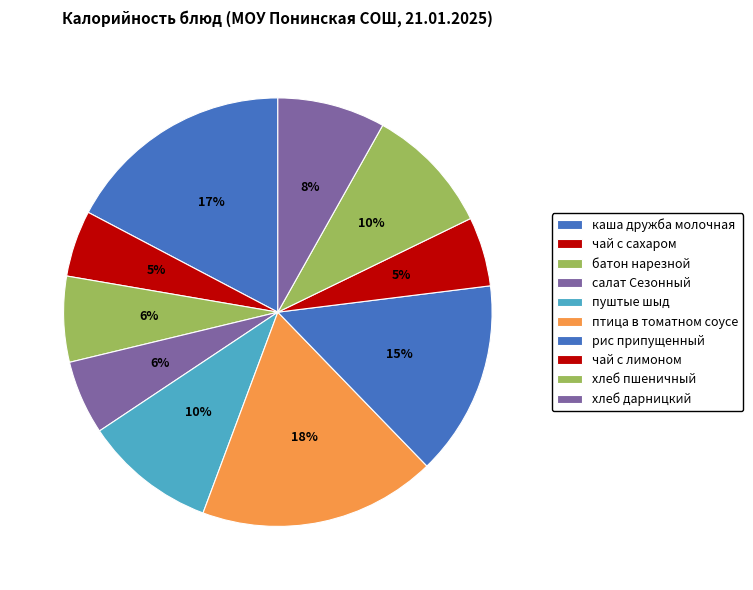

To the nearest percent, what is the average slice percentage?

10%